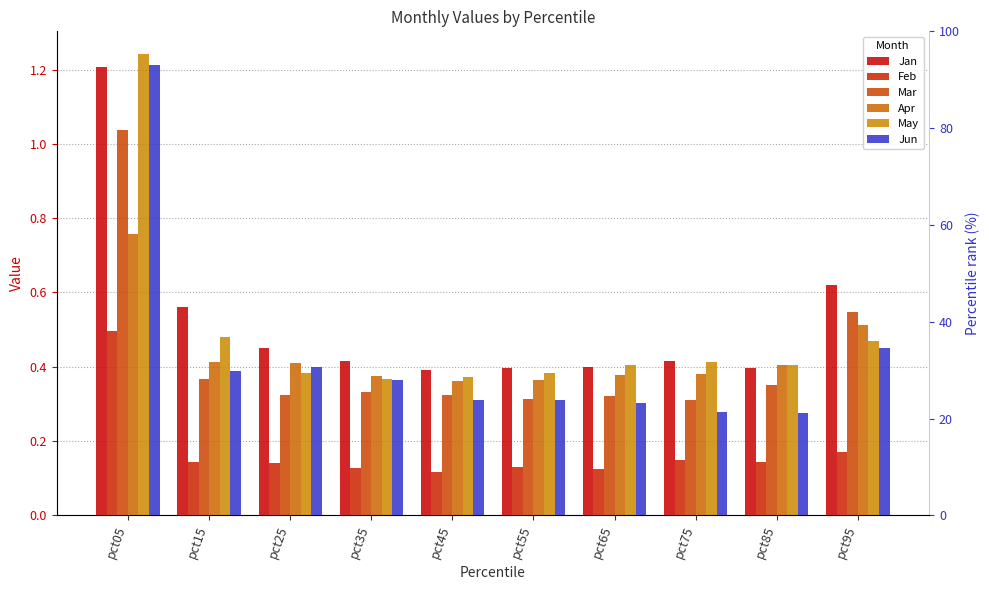

What is the spread (max minus min) of values at pct15?

0.4